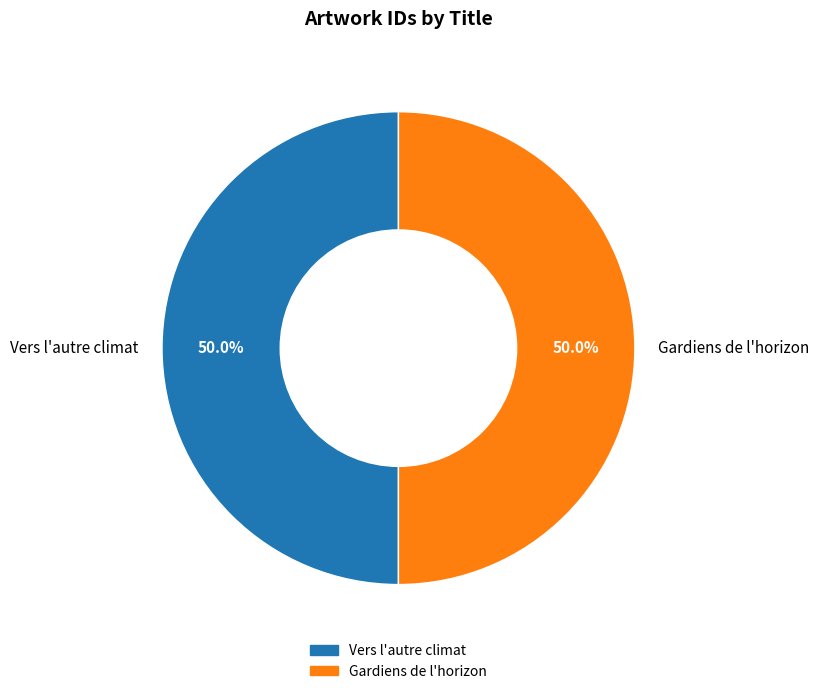

Approximately how many times larger is the value at Gardiens de l'horizon compared to Vers l'autre climat?

1.0